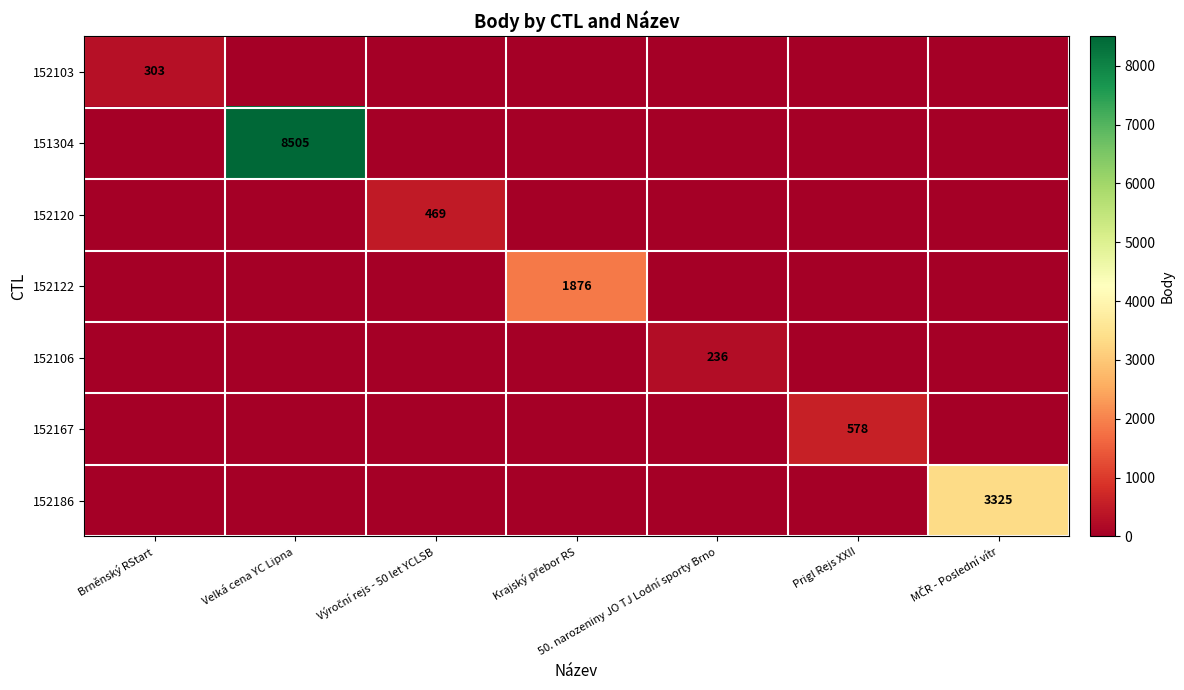

The value of 152103 at Brněnský RStart is 303. True or false?

True